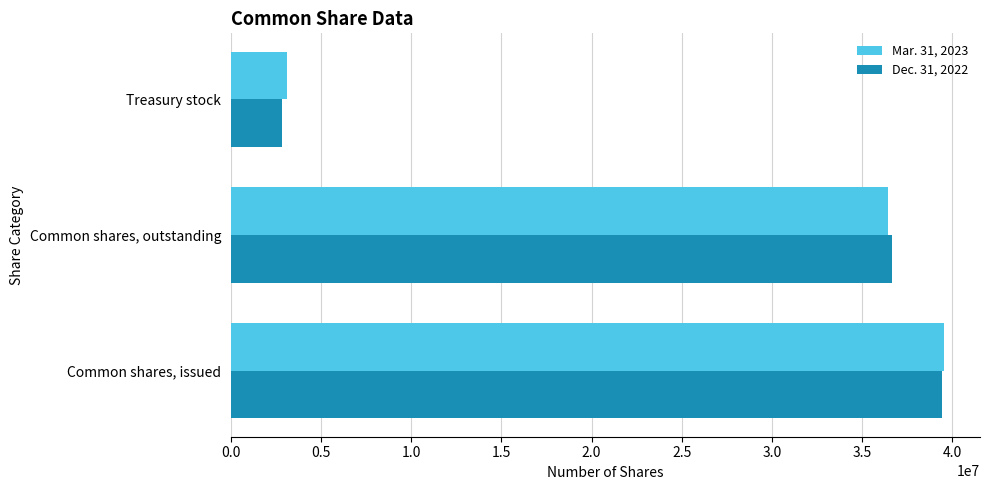

What is the difference between the second highest and minimum values in the Mar. 31, 2023 series?

33278767